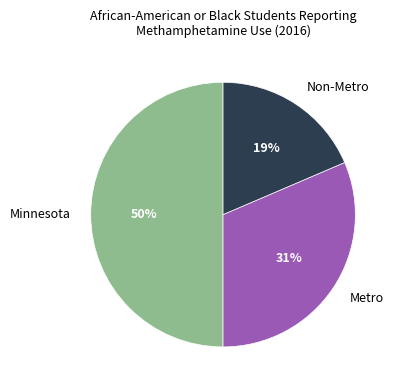

Rank the categories by value from highest to lowest.

Minnesota, Metro, Non-Metro